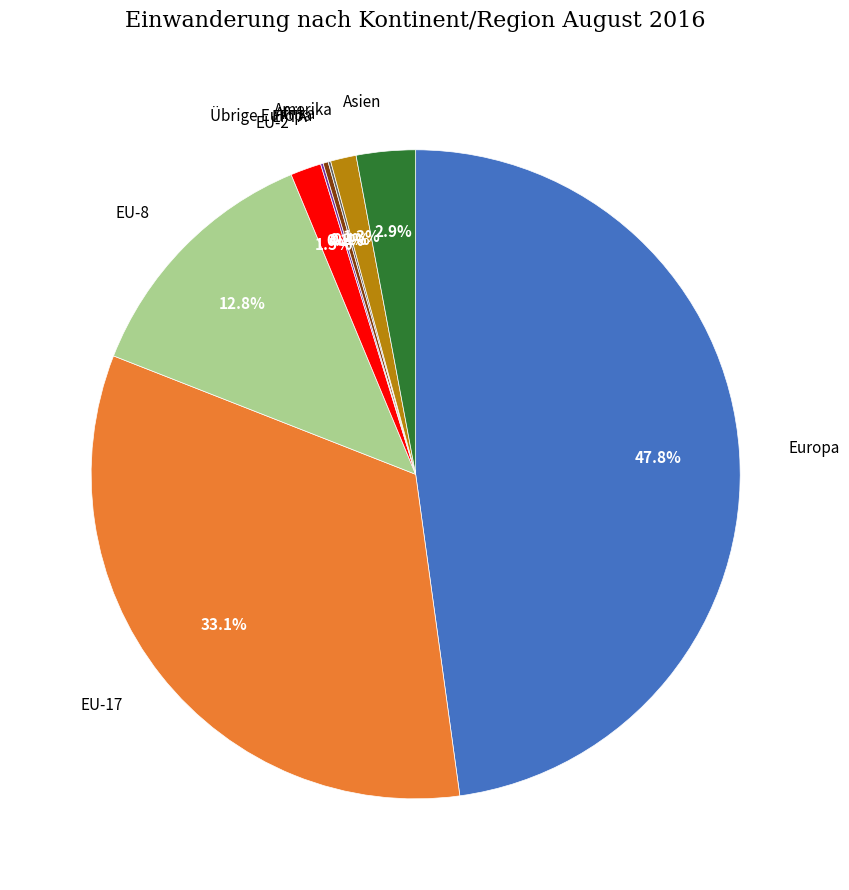

Does any single category account for the majority?

No